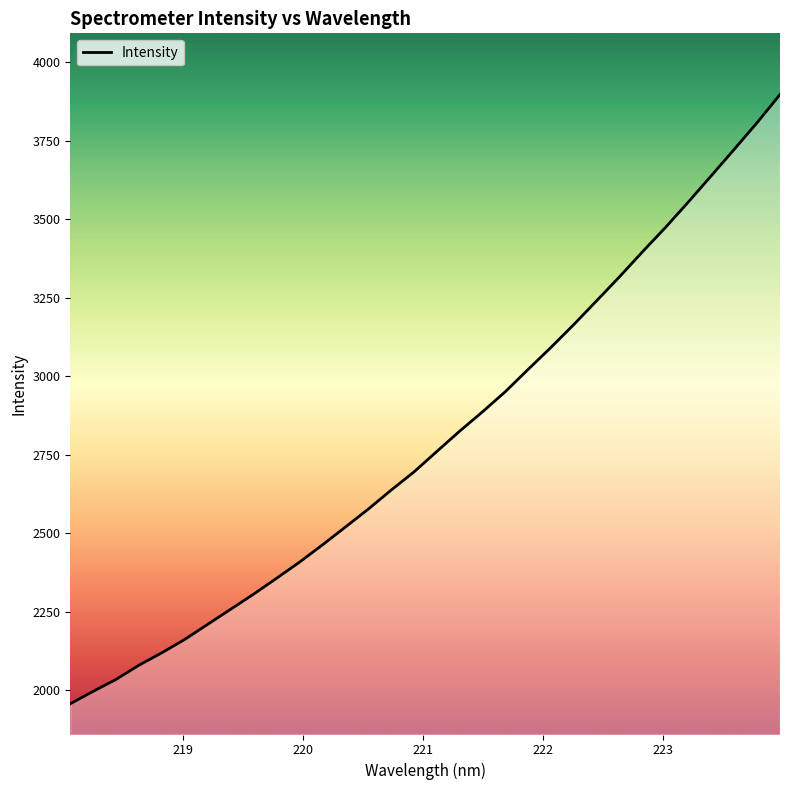

What is the difference between the maximum and minimum values?

1939.9